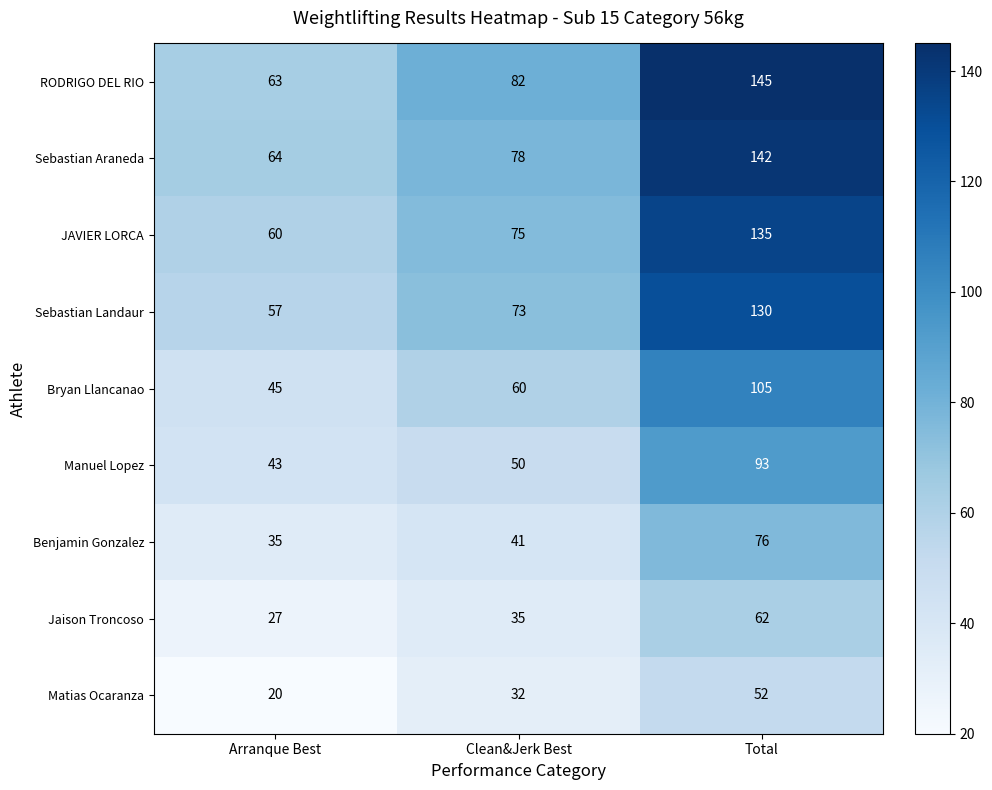

Rank the series by their maximum value, from lowest to highest.

Matias Ocaranza, Jaison Troncoso, Benjamin Gonzalez, Manuel Lopez, Bryan Llancanao, Sebastian Landaur, JAVIER LORCA, Sebastian Araneda, RODRIGO DEL RIO